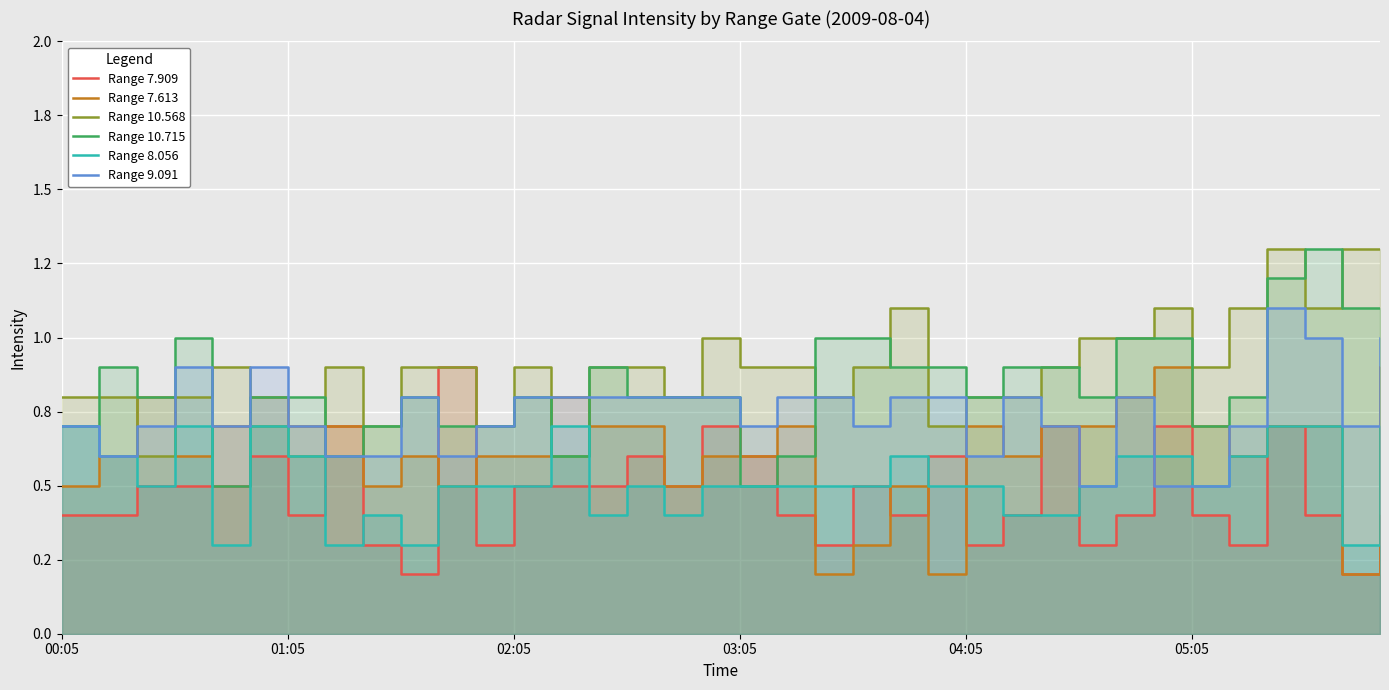

What is the sum of all Range 7.909 values?

17.0